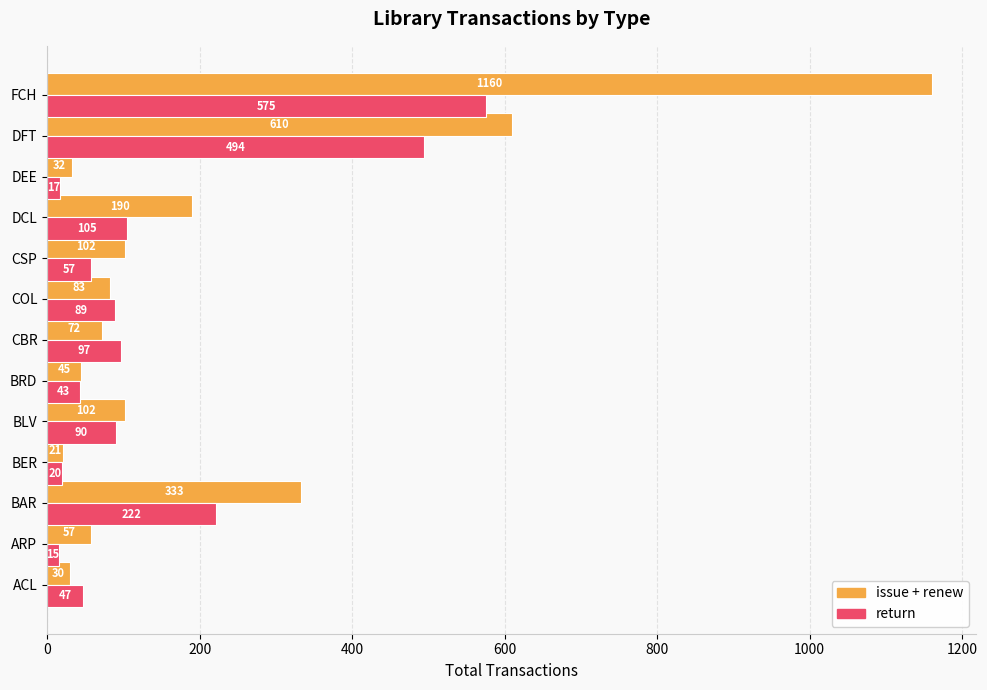

How many distinct data groups are displayed?

2